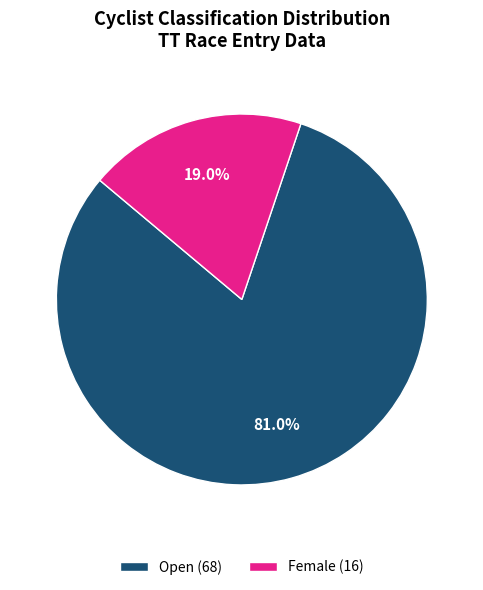

What is the largest slice in the pie chart?

Open